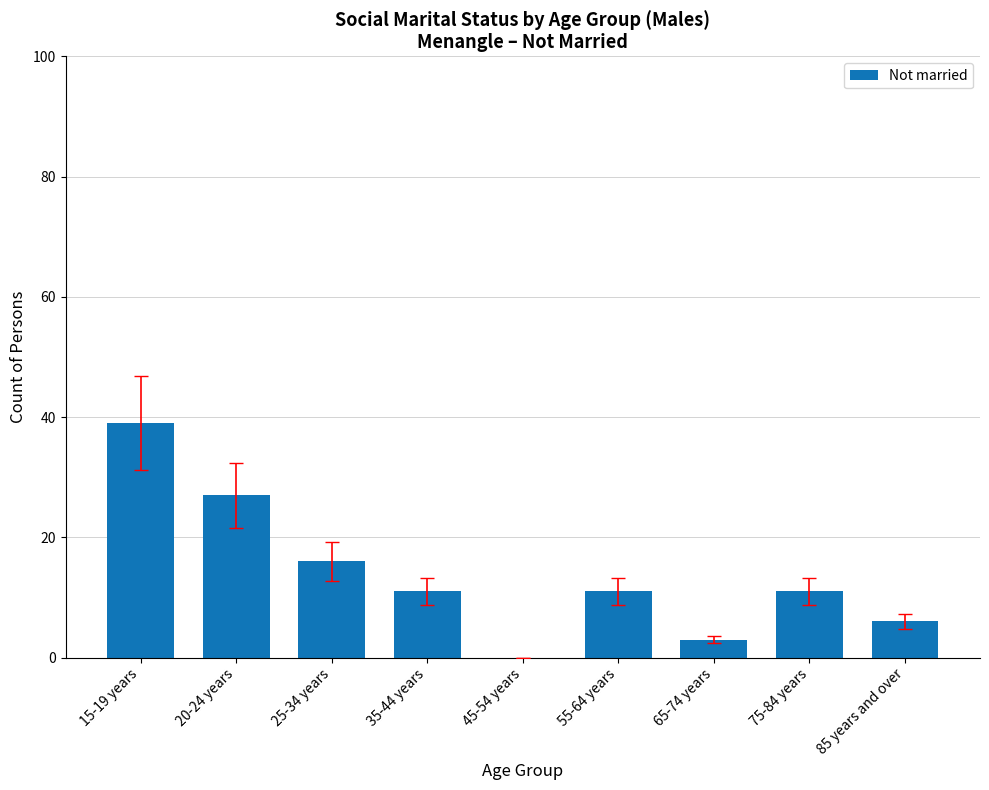

At which label is the value closest to 19?

25-34 years